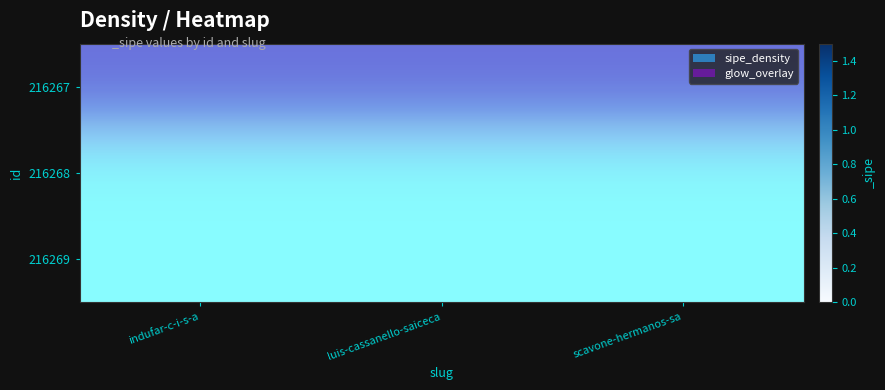

Rank the series by their maximum value, from highest to lowest.

216267, 216268, 216269